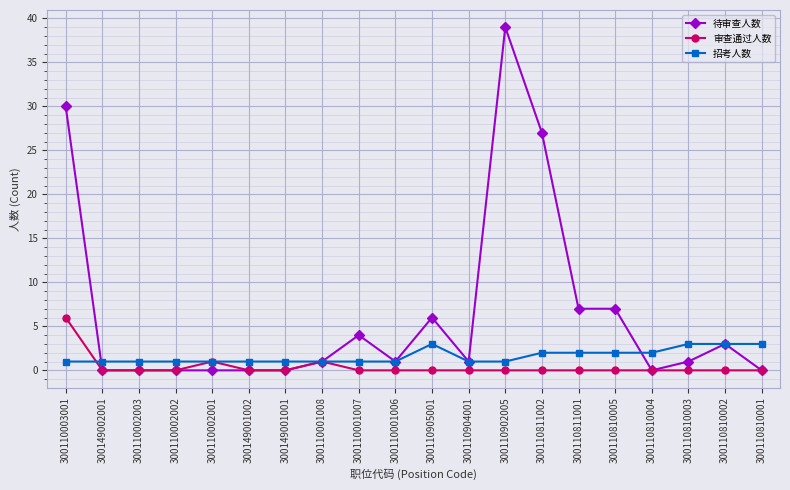

Which series has the largest range (max minus min)?

待审查人数